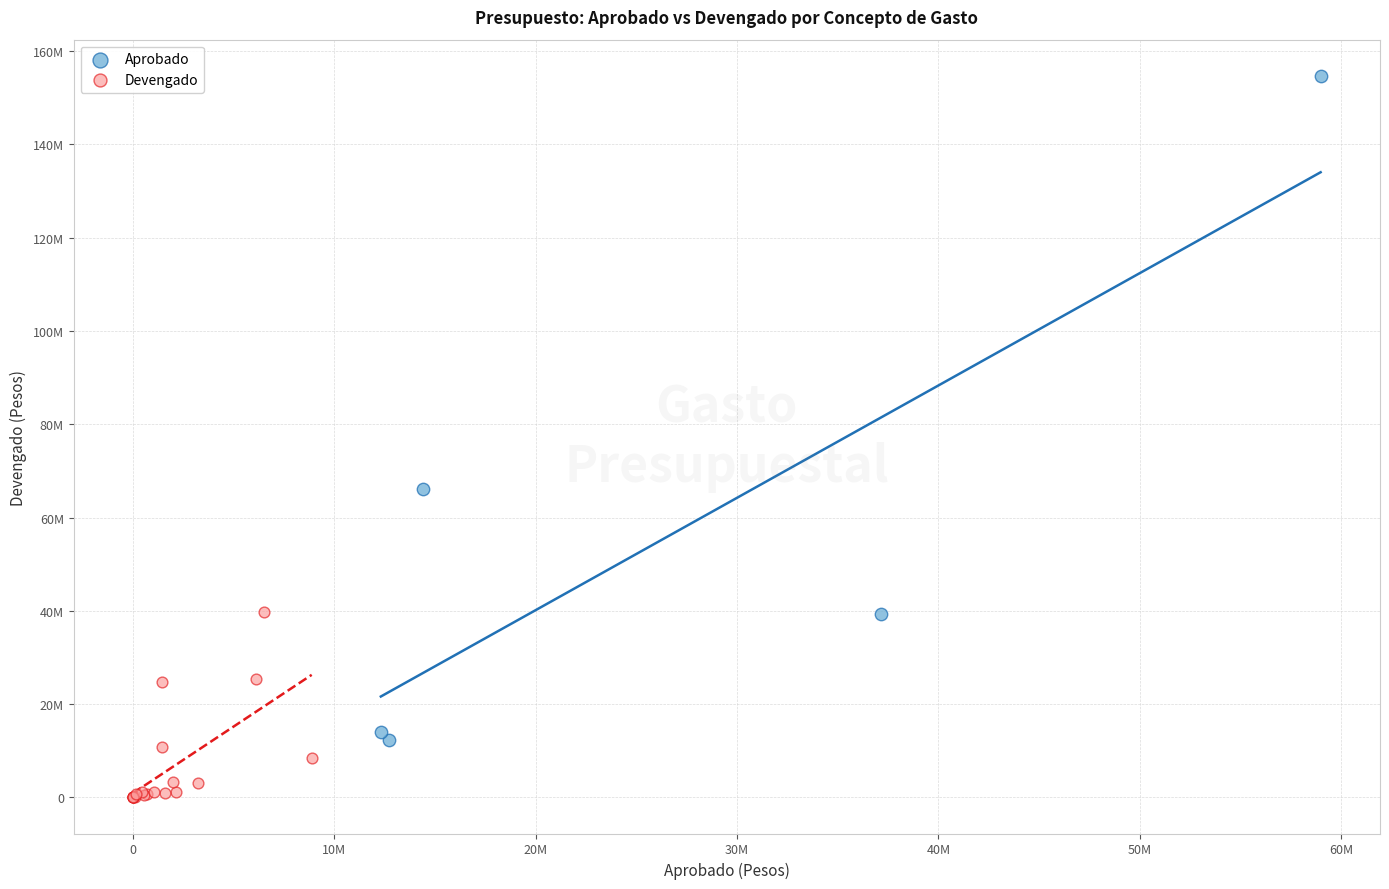

Which series has the widest spread of Y values?

Aprobado